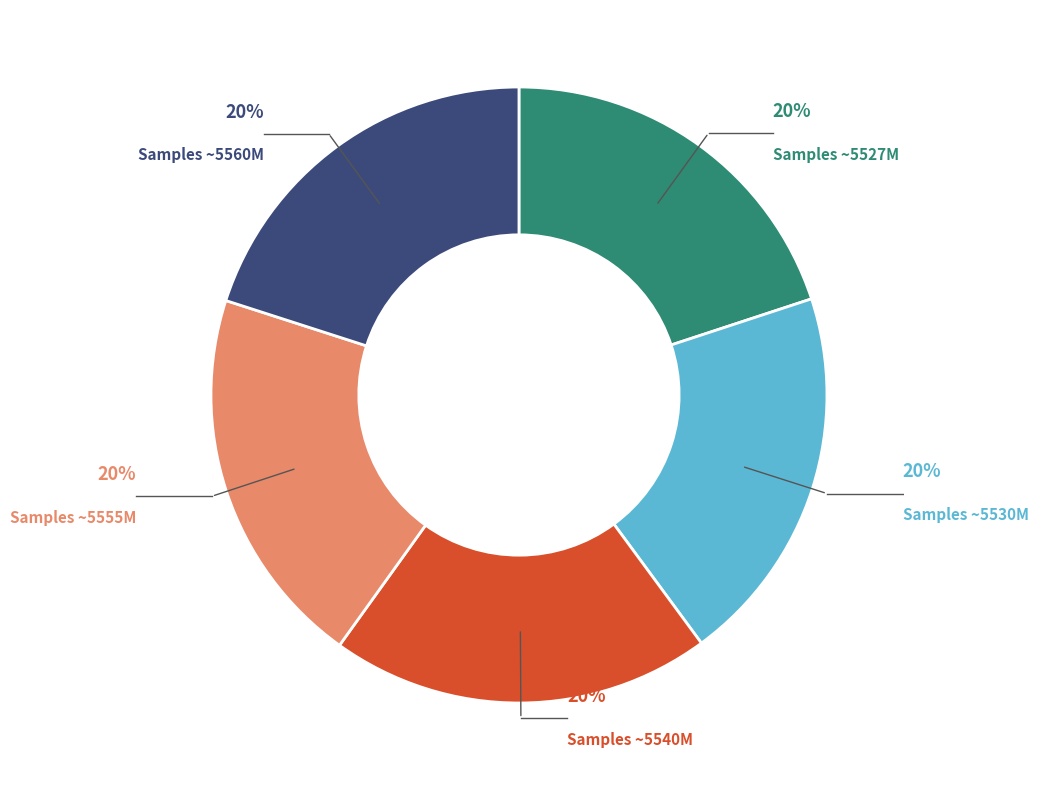

Is there any slice that represents more than half of the pie?

No